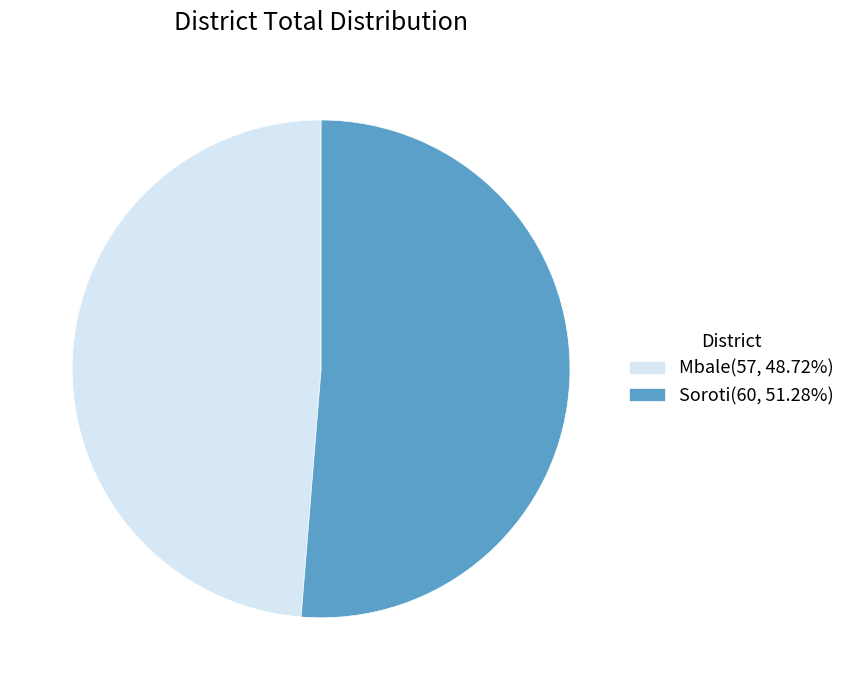

Rank the categories by value from lowest to highest.

Mbale, Soroti